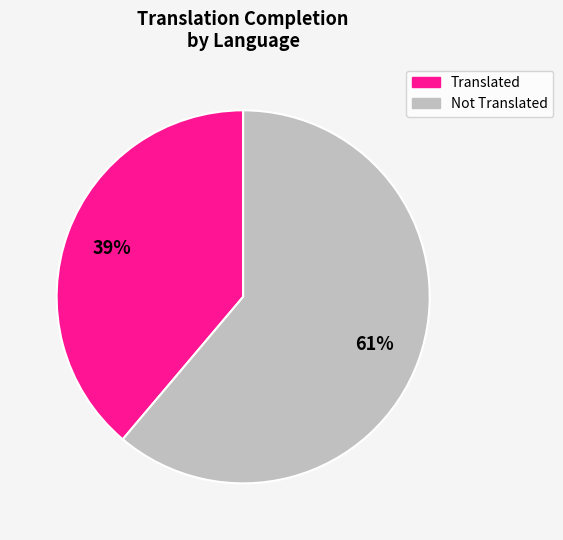

Is there any slice that represents more than half of the pie?

Yes